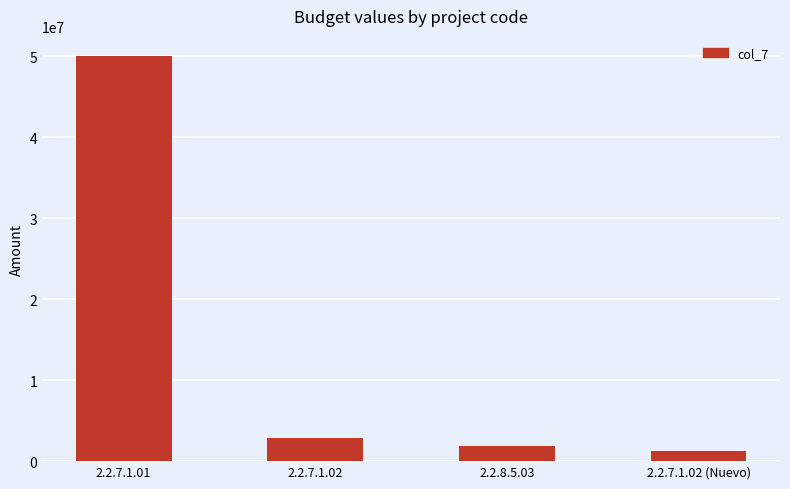

What value does the data have at 2.2.7.1.02 (Nuevo)?

1300000